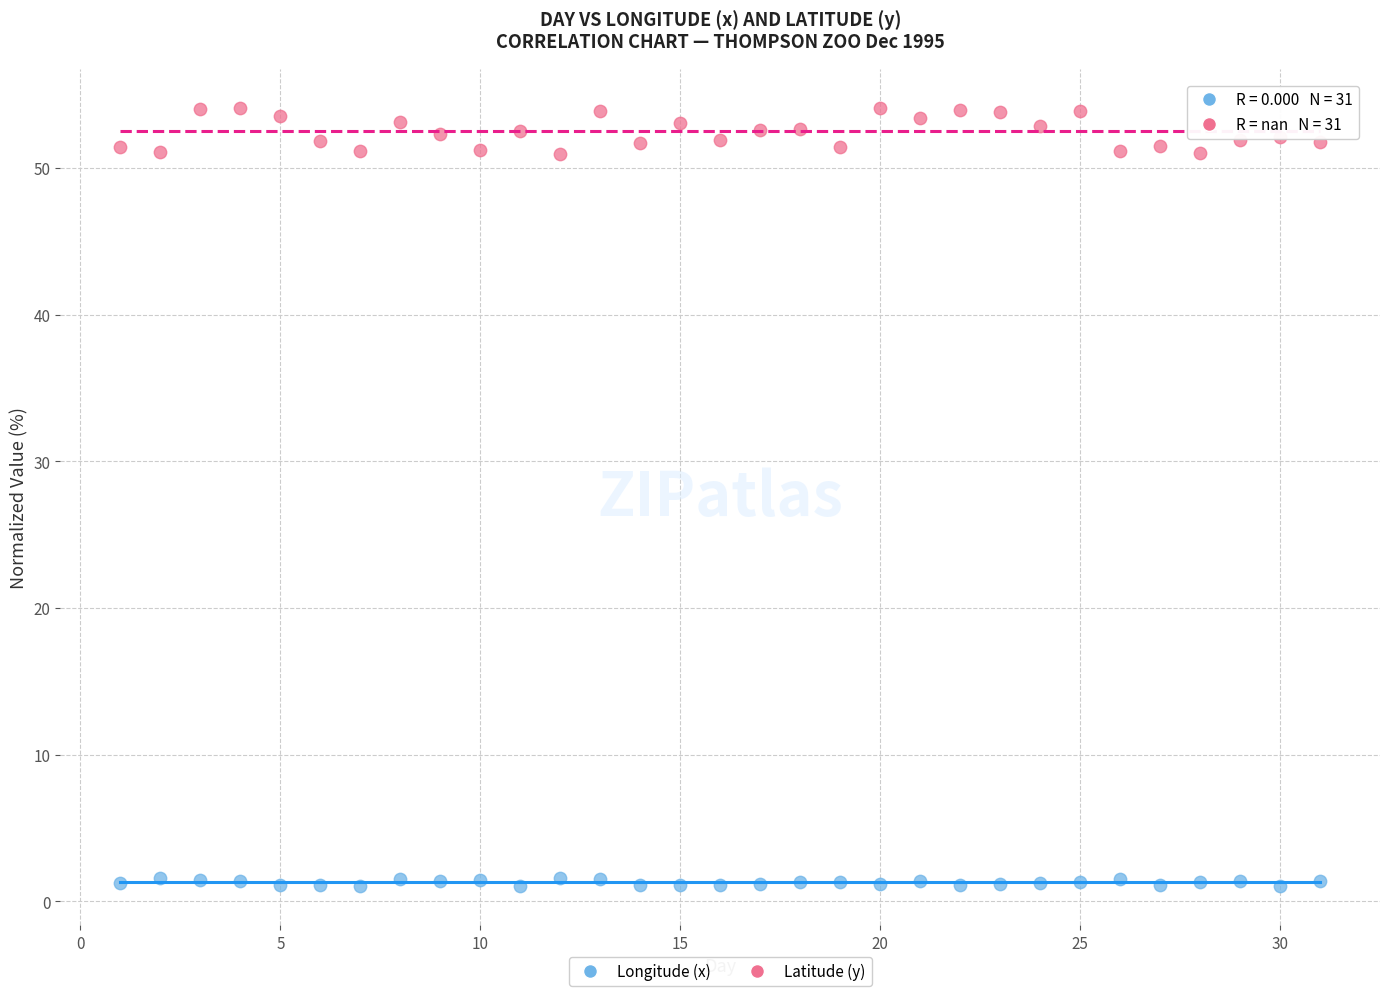

Which series contains the highest Y value?

Latitude (y)